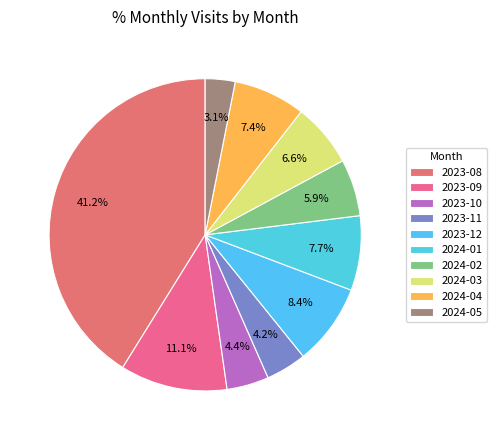

Rank the categories by value from lowest to highest.

2024-05, 2023-11, 2023-10, 2024-02, 2024-03, 2024-04, 2024-01, 2023-12, 2023-09, 2023-08